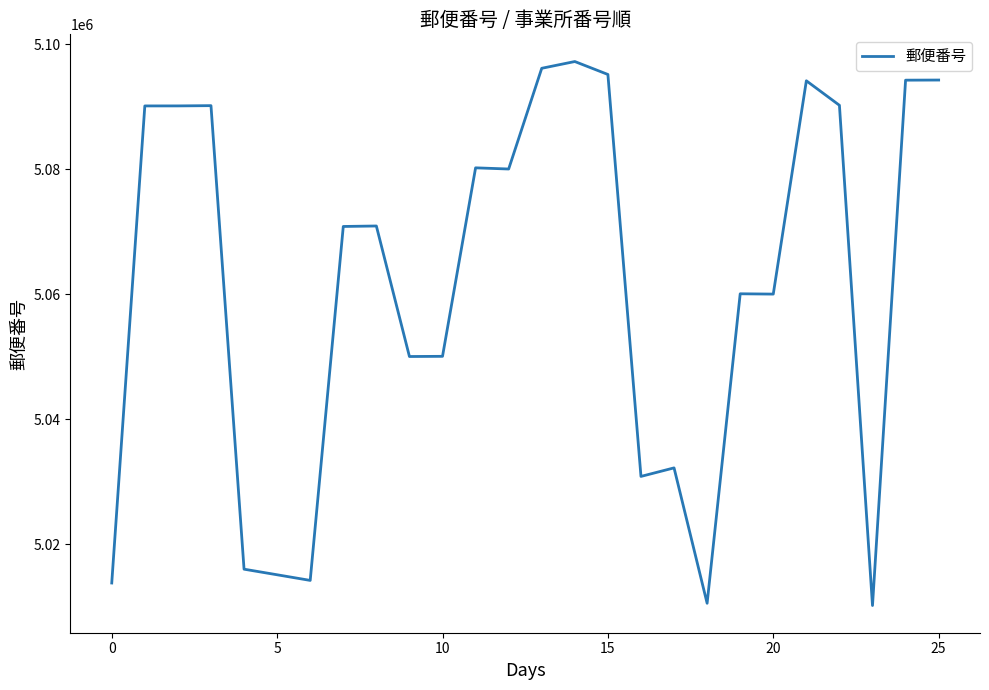

What is the difference between the maximum and minimum values?

86997